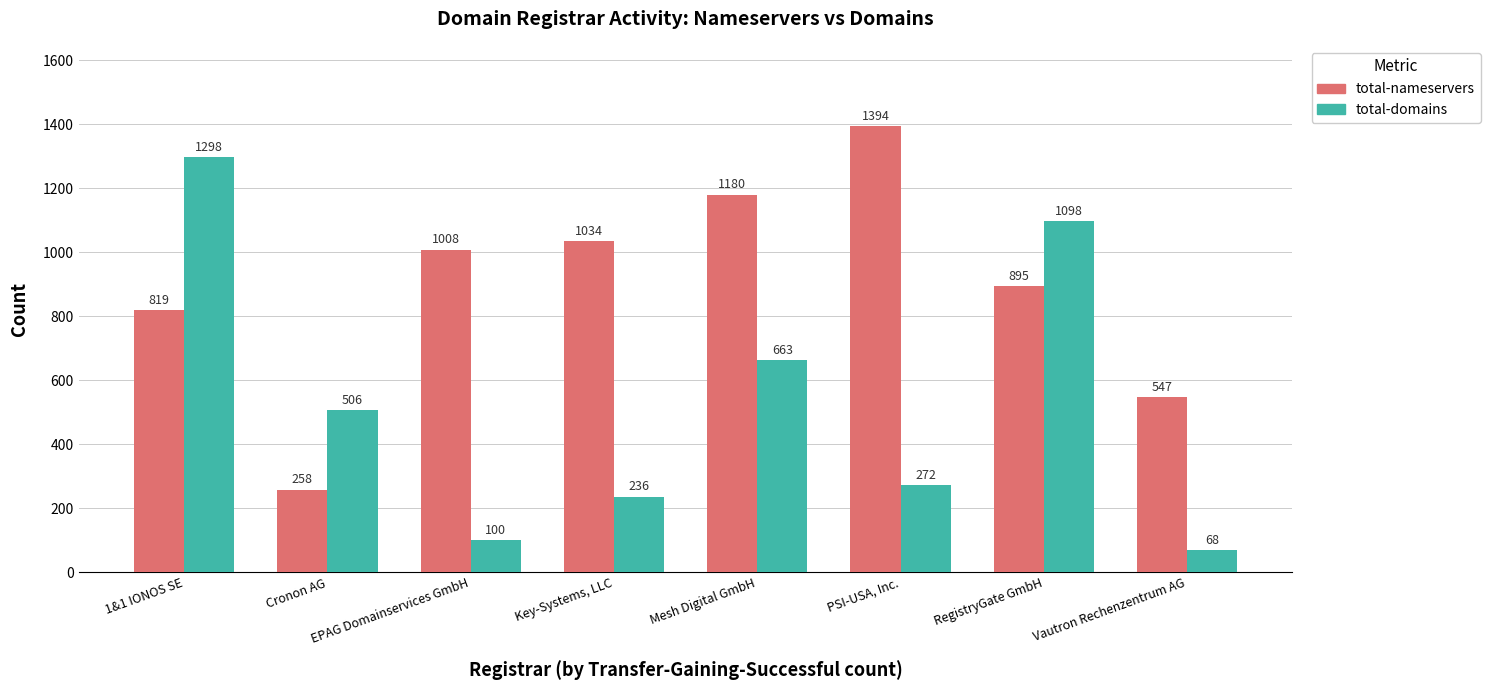

Where is total-domains nearest to the value 683?

Mesh Digital GmbH